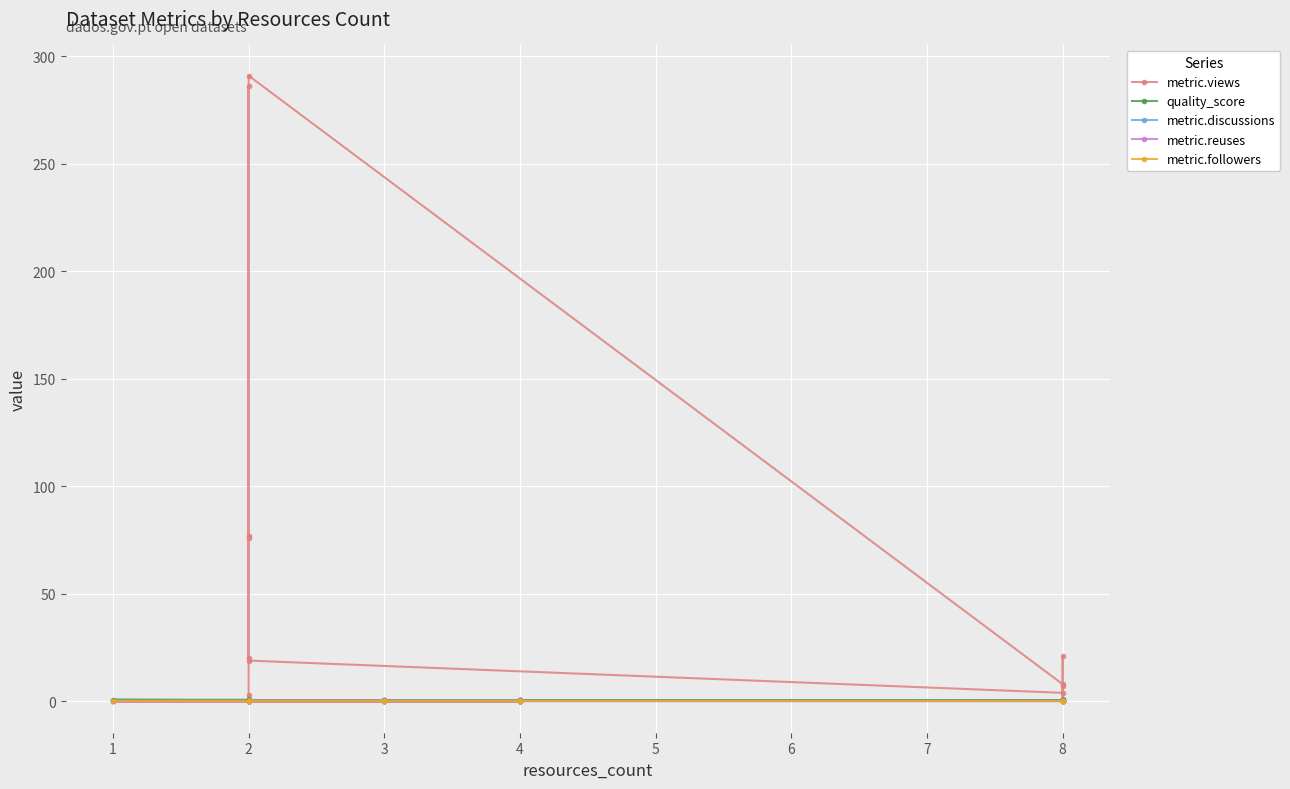

True or false: metric.views and metric.followers intersect in this chart.

False